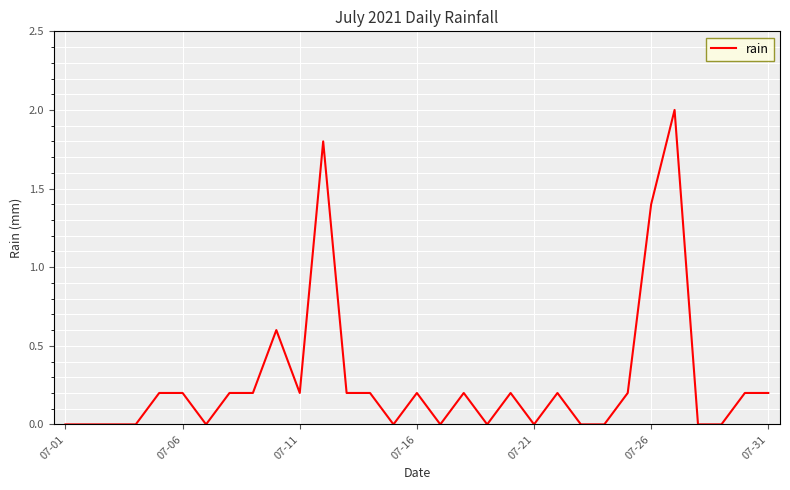

What is the greatest value displayed?

2.0